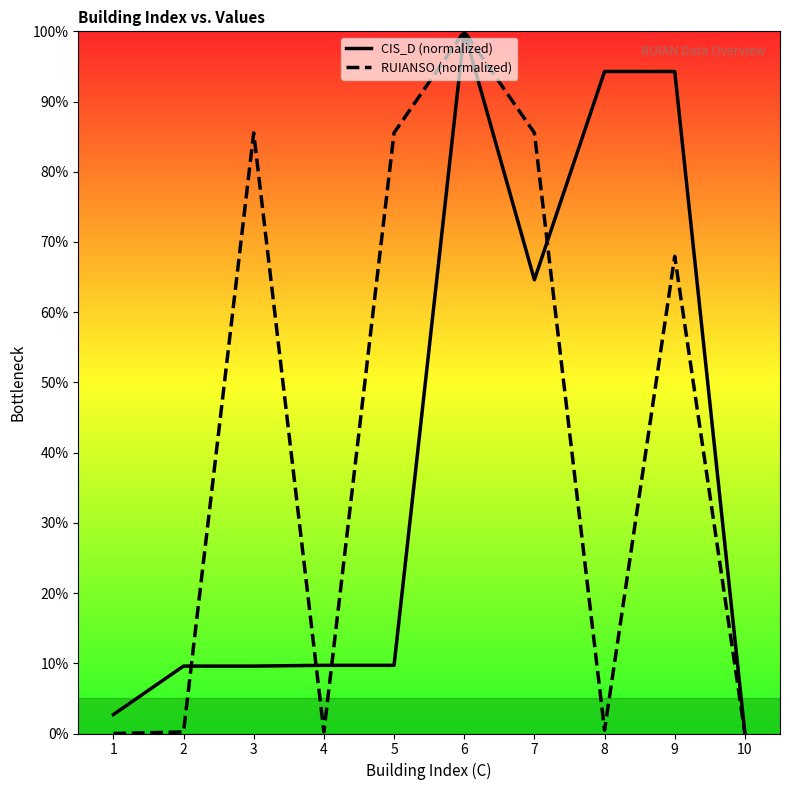

How many interior local peaks does the RUIANSO (normalized) series have?

3